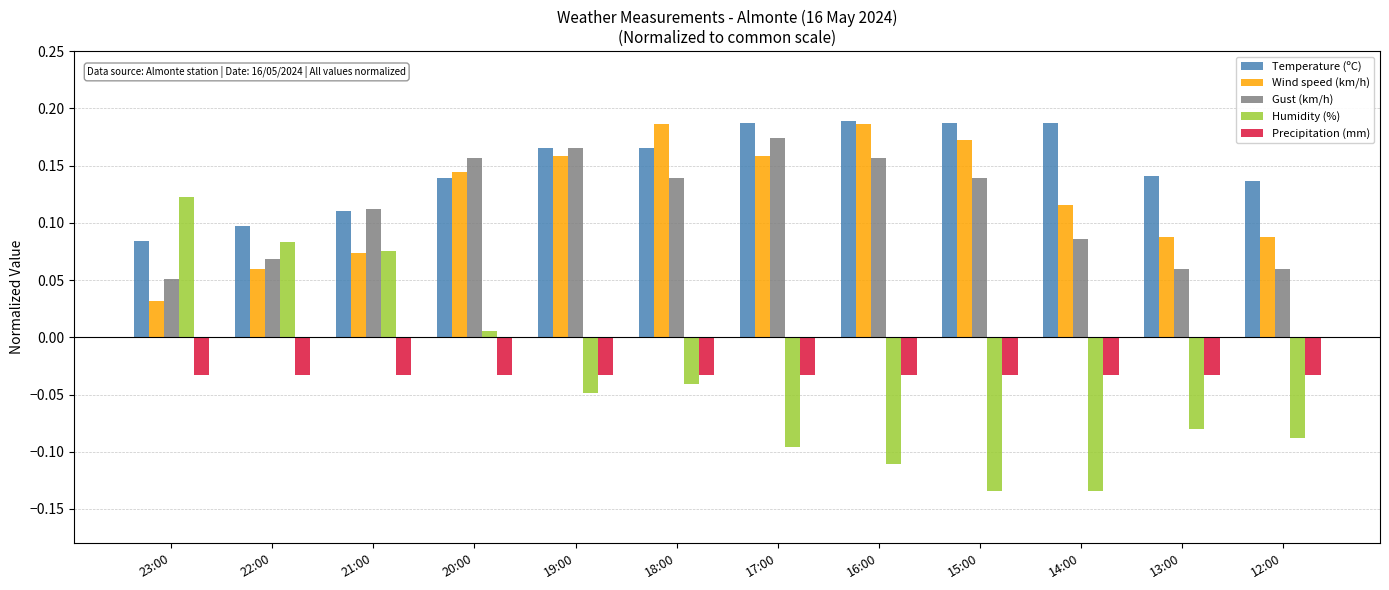

What is the sum of all Wind speed (km/h) values?

1.5